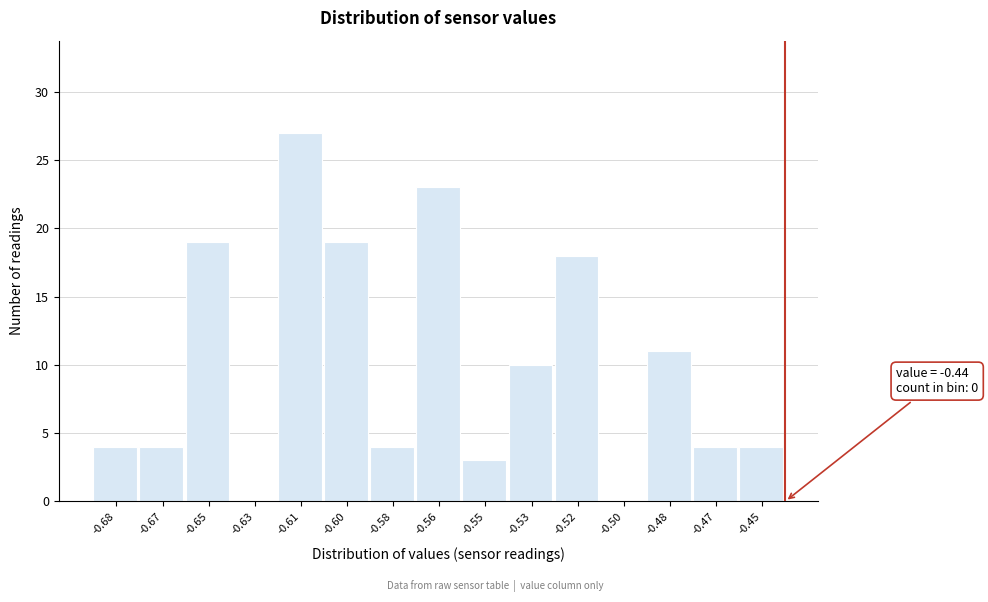

Reading left to right, transcribe all the data shown in this chart.

-0.68=4	-0.67=4	-0.65=19	-0.63=0	-0.61=27	-0.60=19	-0.58=4	-0.56=23	-0.55=3	-0.53=10	-0.52=18	-0.50=0	-0.48=11	-0.47=4	-0.45=4